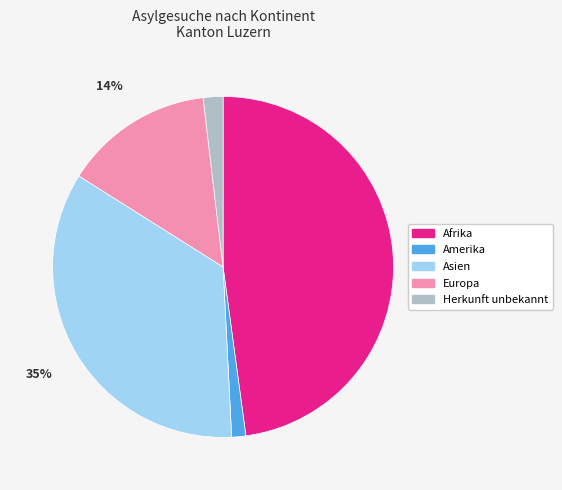

Does Herkunft unbekannt represent more than half of the total?

No